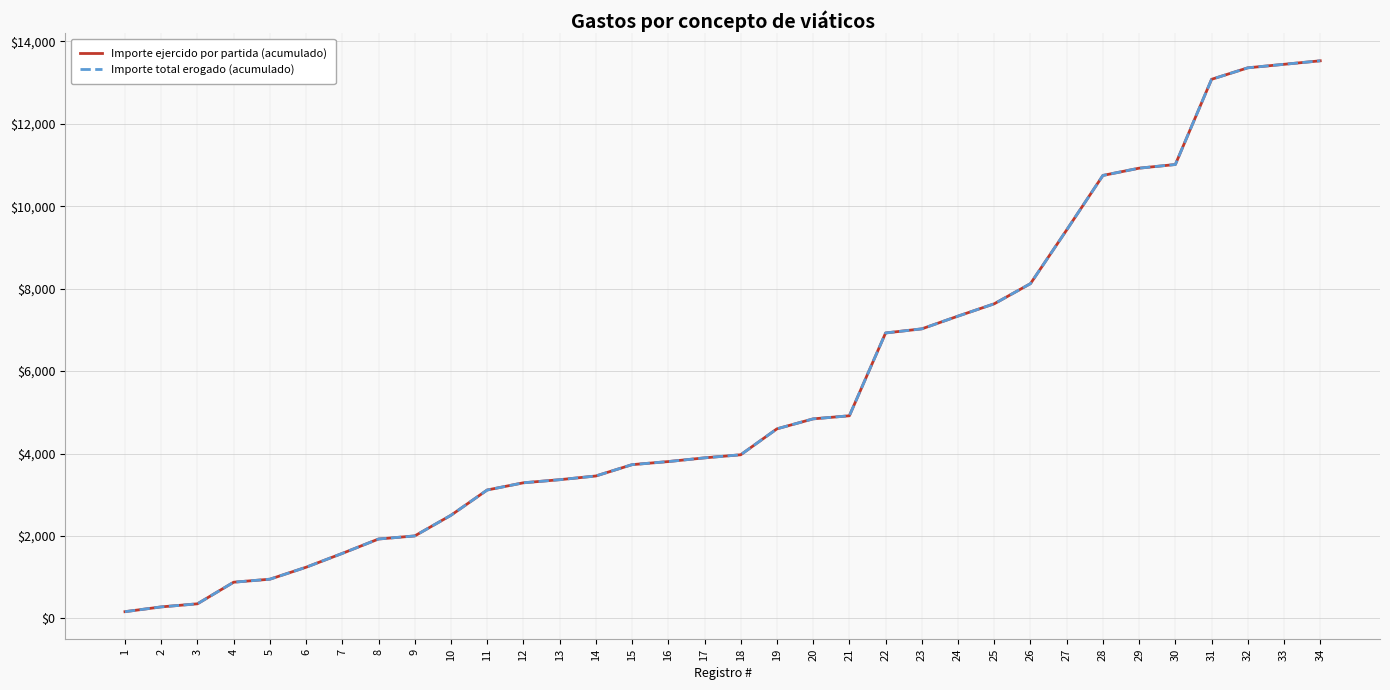

Is this an area chart (filled region under the line)?

No